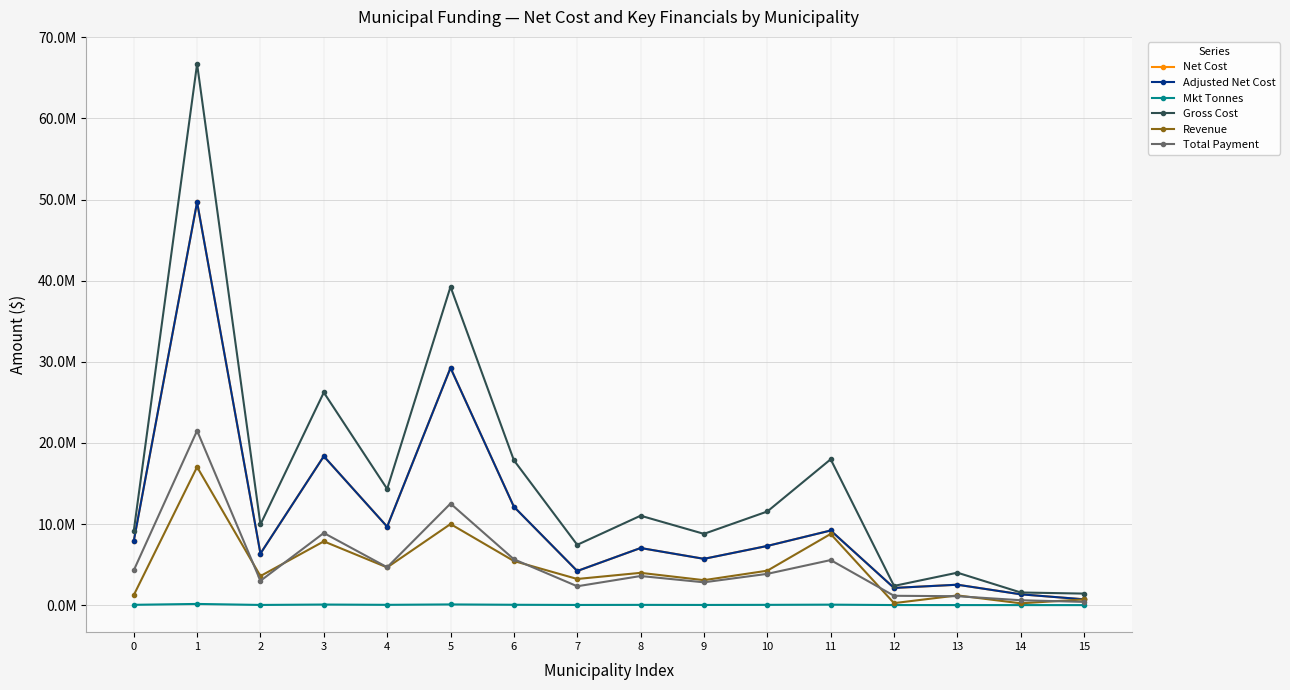

Where is Total Payment nearest to the value 10952642?

5